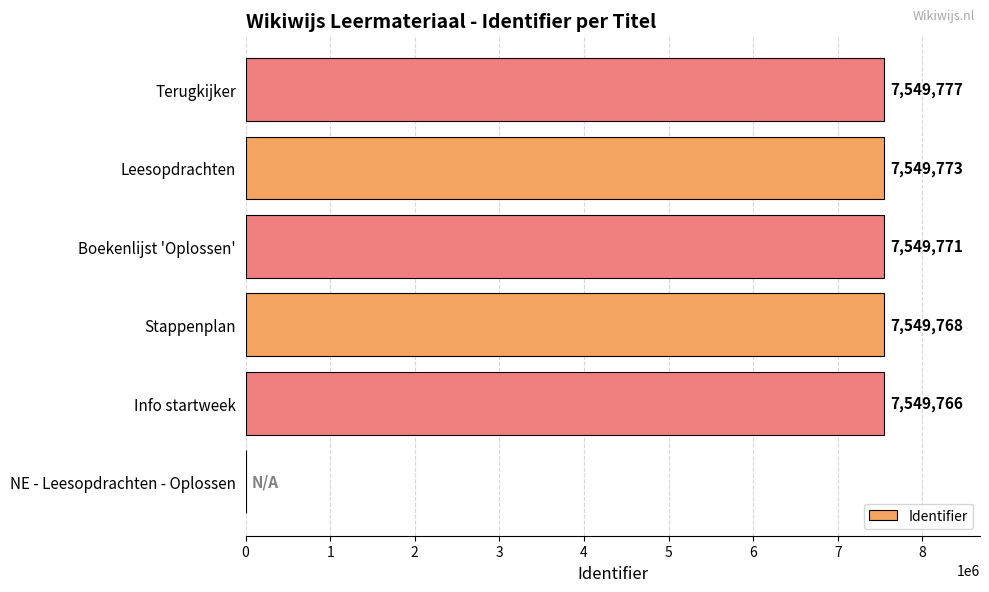

What is the sum of all values?

37748855